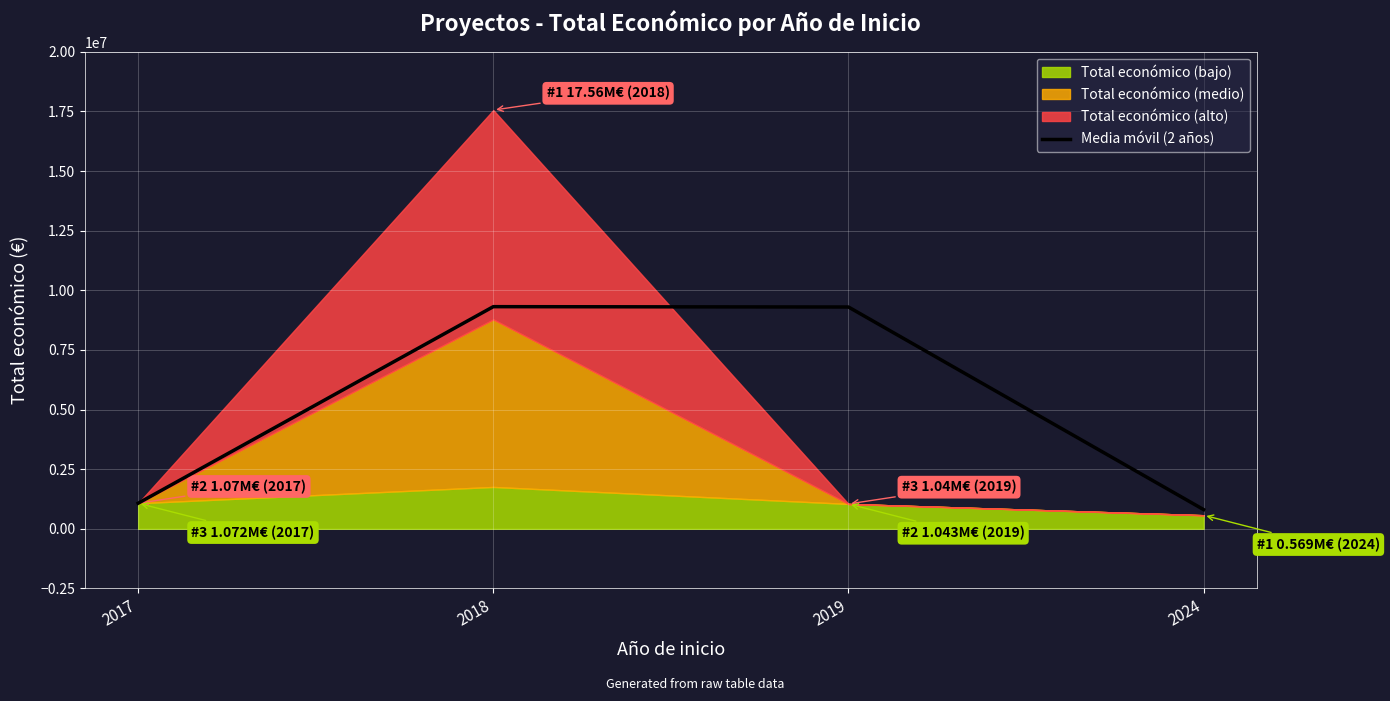

Where is the first local maximum?

2018